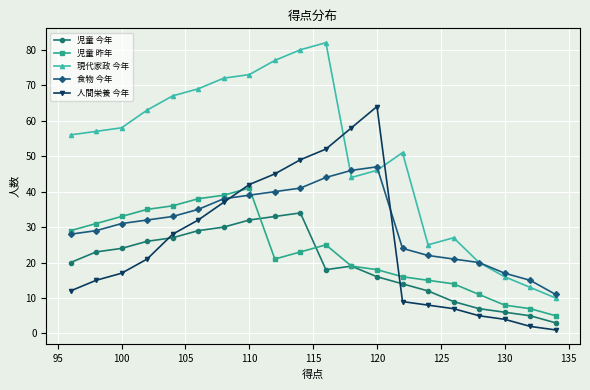

True or false: 児童 昨年 has more than 0 interior local peaks.

True